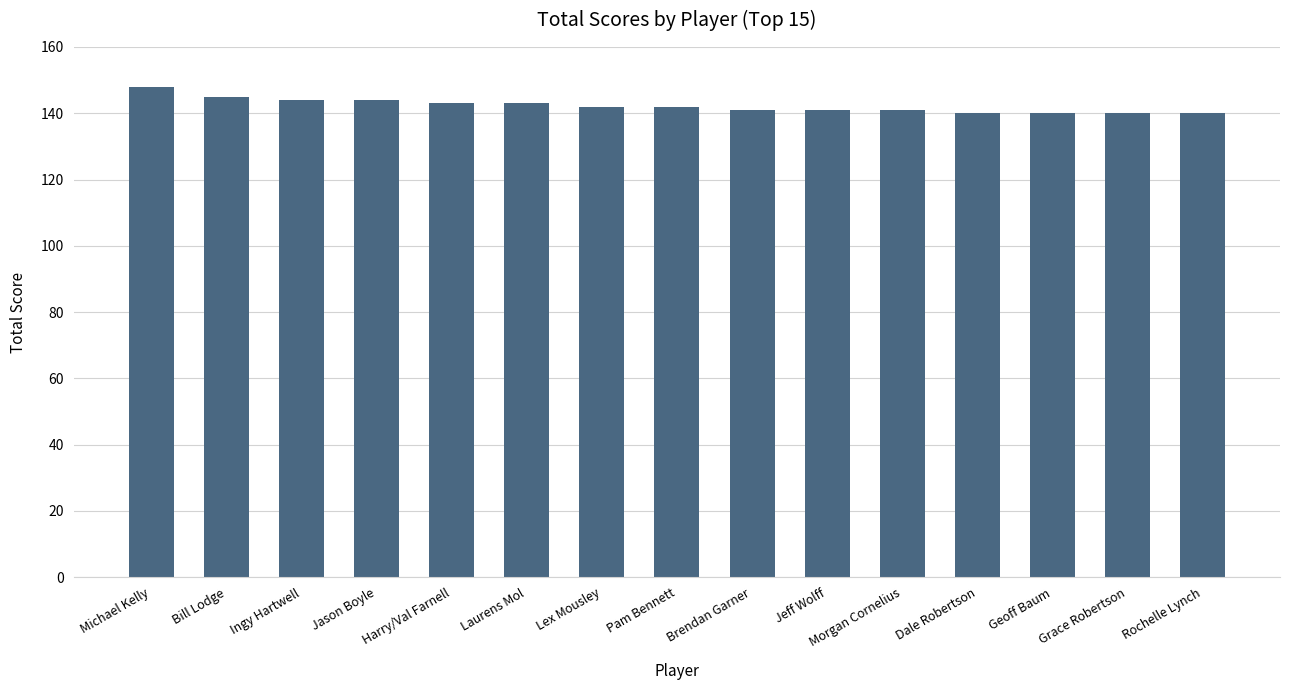

What is the sum of the values at Grace Robertson and Lex Mousley?

282